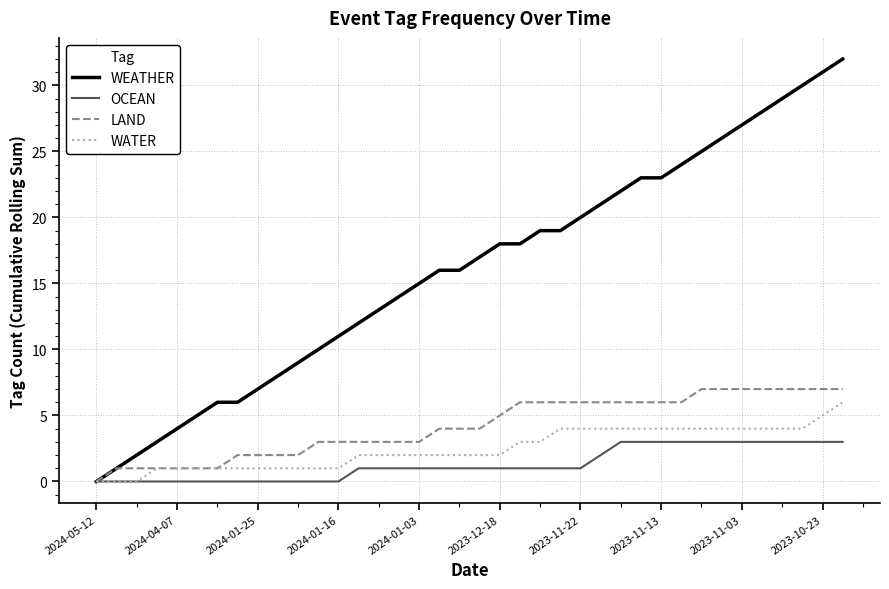

Which series has the widest spread of values?

WEATHER